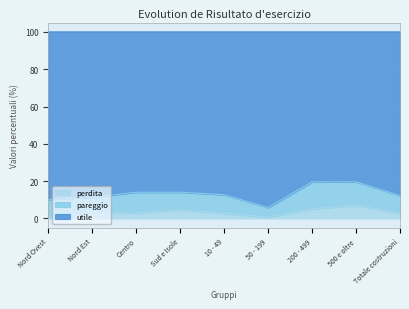

What value does the perdita series have at Nord Ovest?

0.5